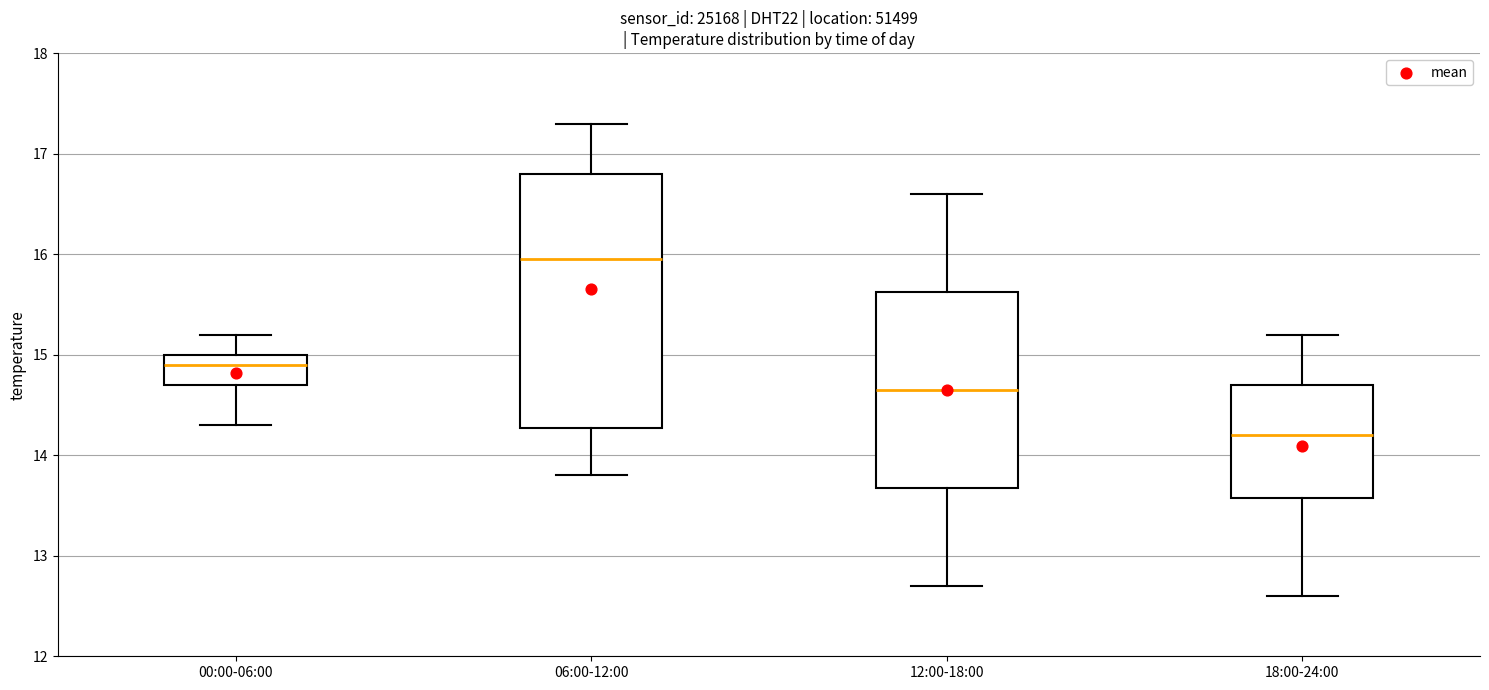

Where does the upper whisker of the box for 12:00-18:00 end on the y-axis? The values are not printed on the chart, so give them approximately, as read against the axis.

16.6